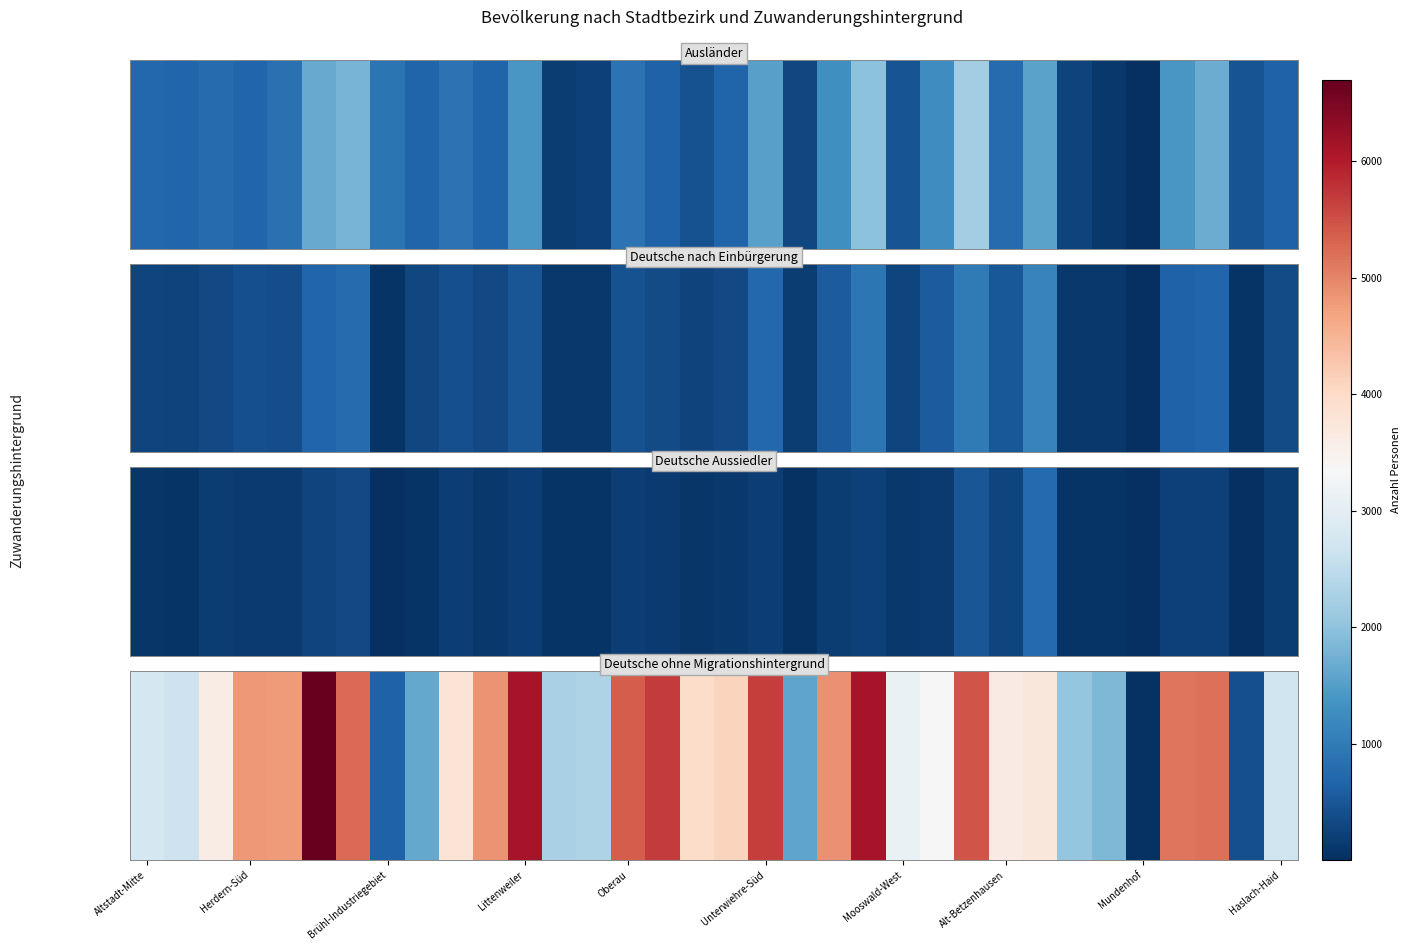

What is the smallest value displayed?

47